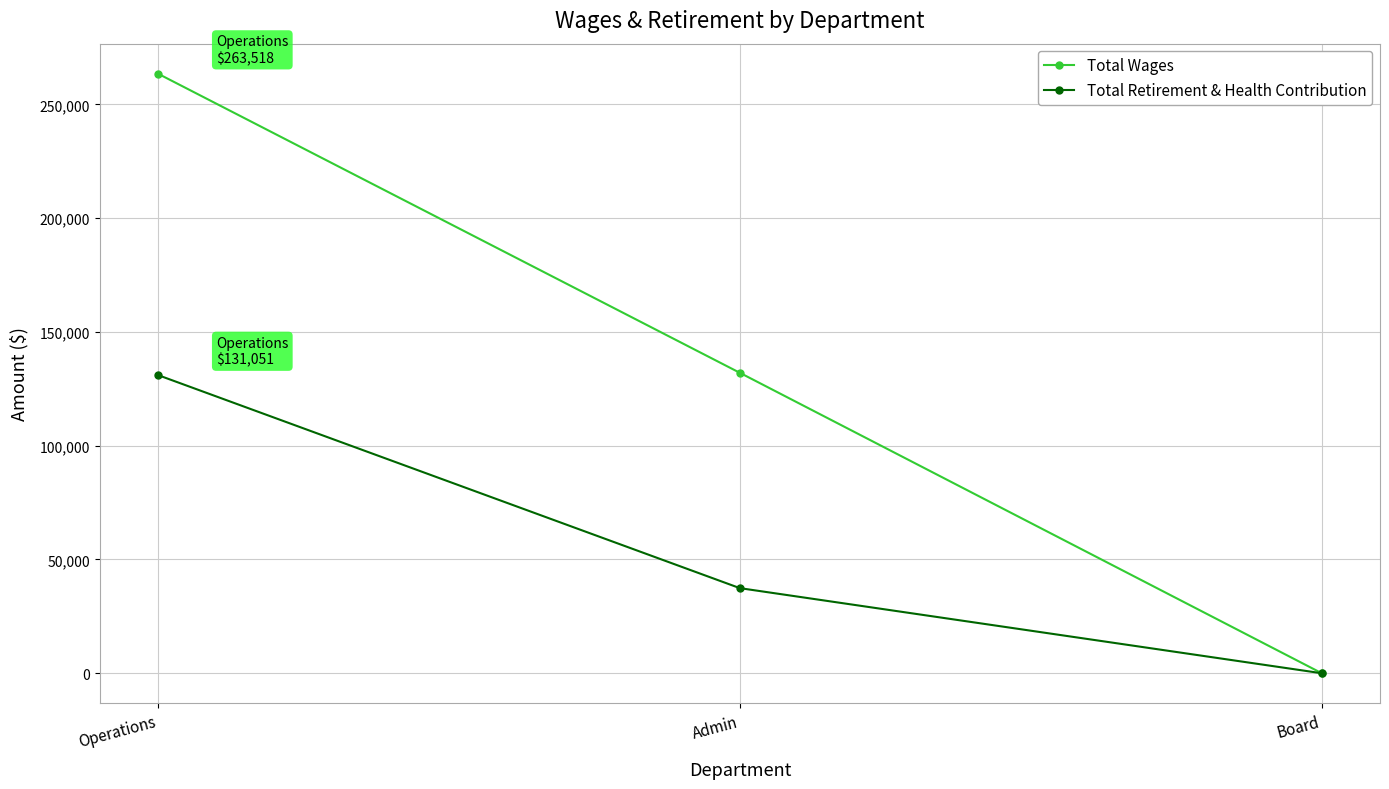

Does the chart display data point markers on the line(s)?

Yes